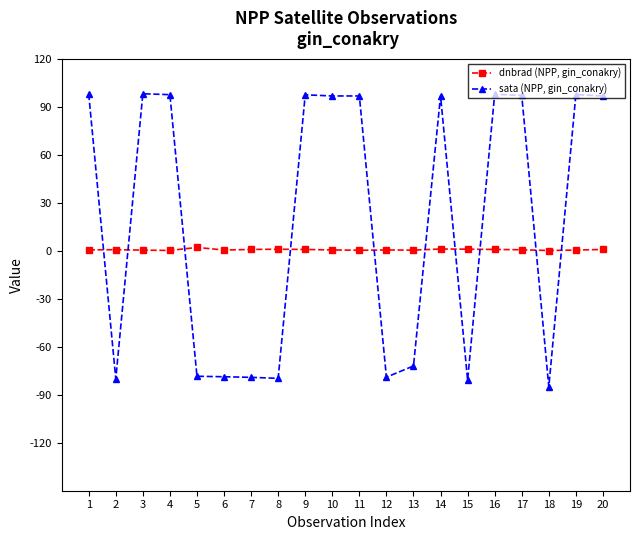

What is the sum of the sata (NPP, gin_conakry) values at 5 and 13?

-150.5